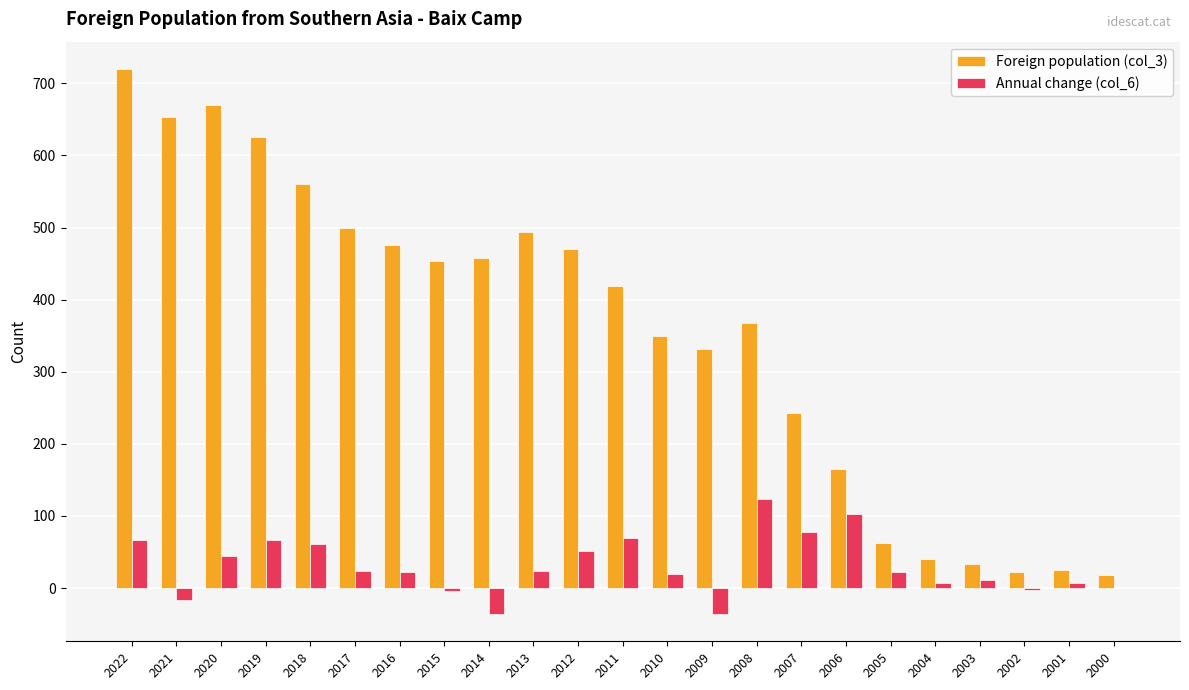

Which label corresponds to the largest value in the chart?

2022